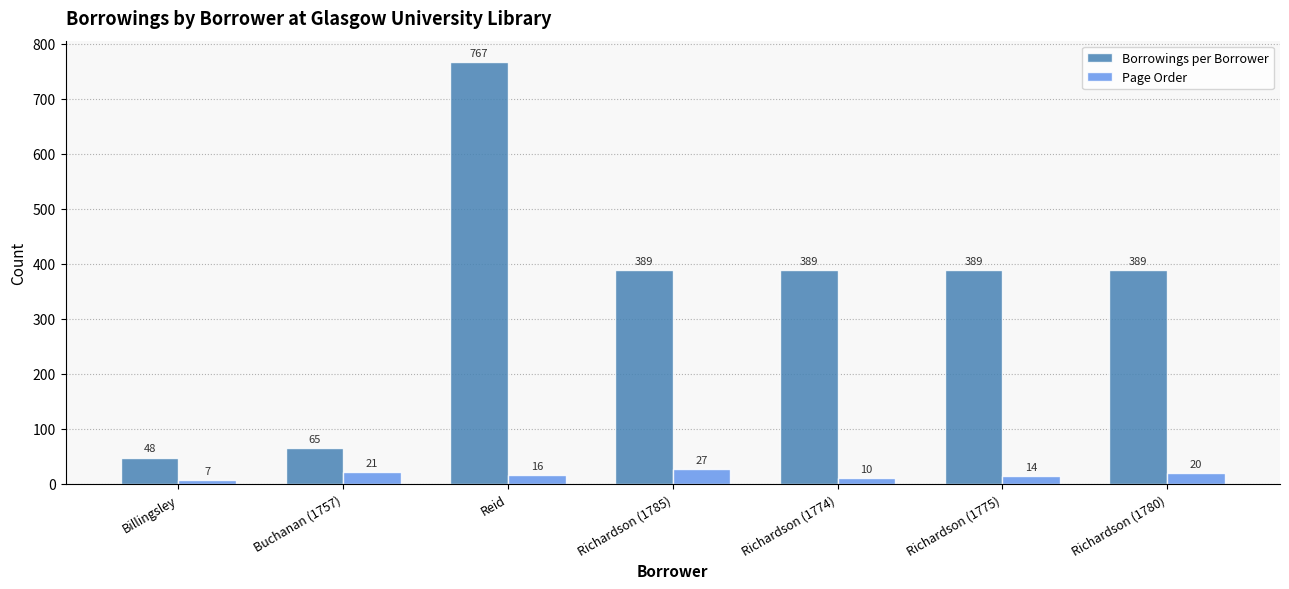

Reading left to right, list all the values displayed in this chart.

Borrowings per Borrower: Billingsley=48	Buchanan (1757)=65	Reid=767	Richardson (1785)=389	Richardson (1774)=389	Richardson (1775)=389	Richardson (1780)=389
Page Order: Billingsley=7	Buchanan (1757)=21	Reid=16	Richardson (1785)=27	Richardson (1774)=10	Richardson (1775)=14	Richardson (1780)=20